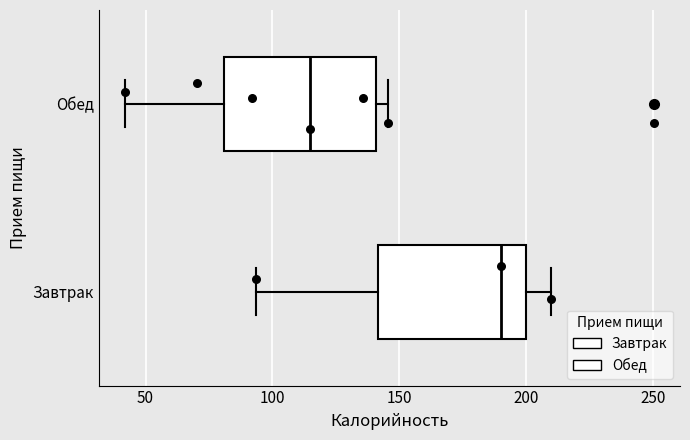

Which box has the furthest to the right median line?

Завтрак